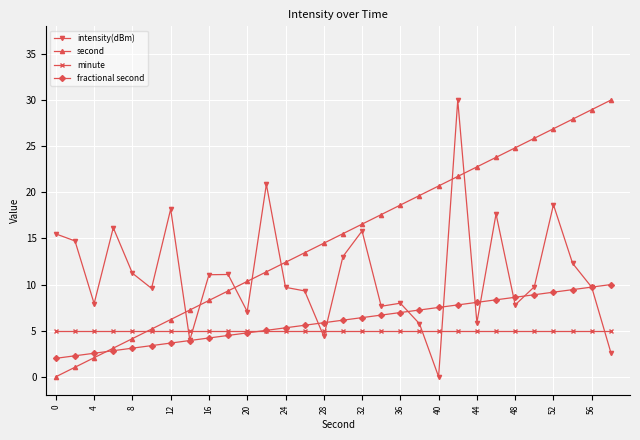

What is the maximum value shown in the chart?

30.0